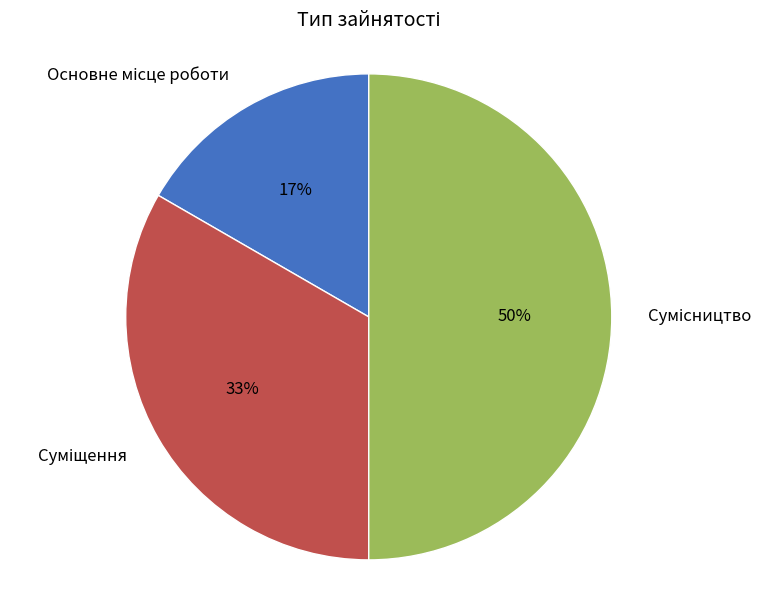

To the nearest percent, what is the difference between the largest and smallest slice percentages?

33%